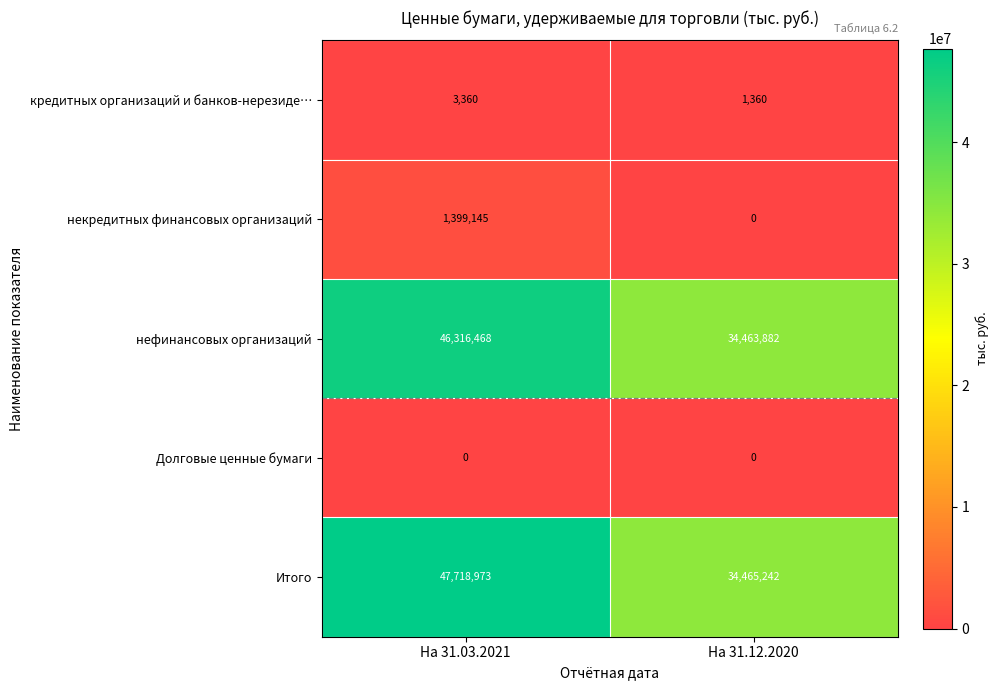

How many data points in кредитных организаций и банков-нерезиде… are less than 3360?

1